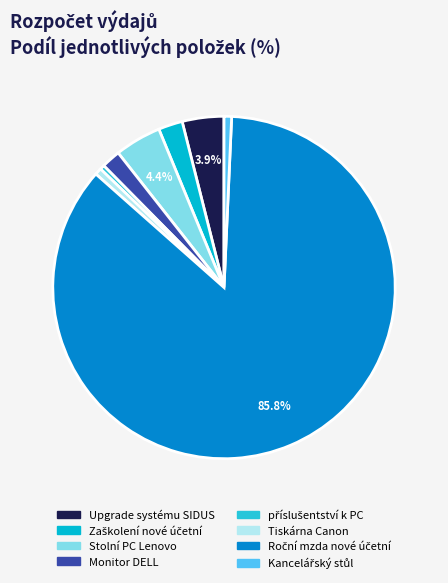

Which slice is the largest?

Roční mzda nové účetní